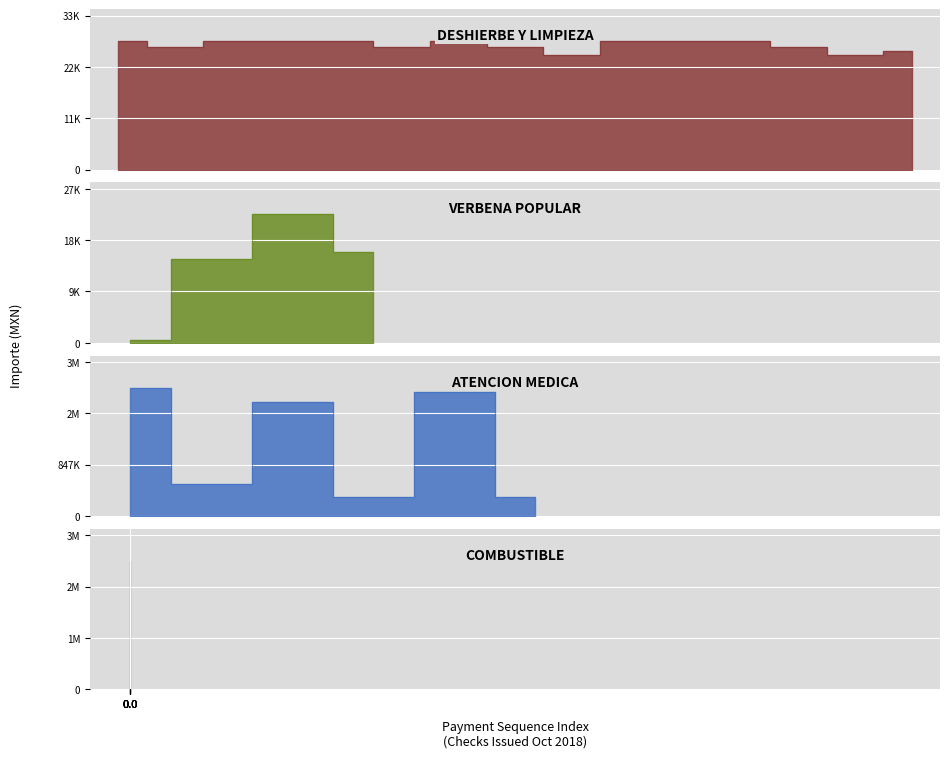

What is the spread (max minus min) of values at 11?

27840.0